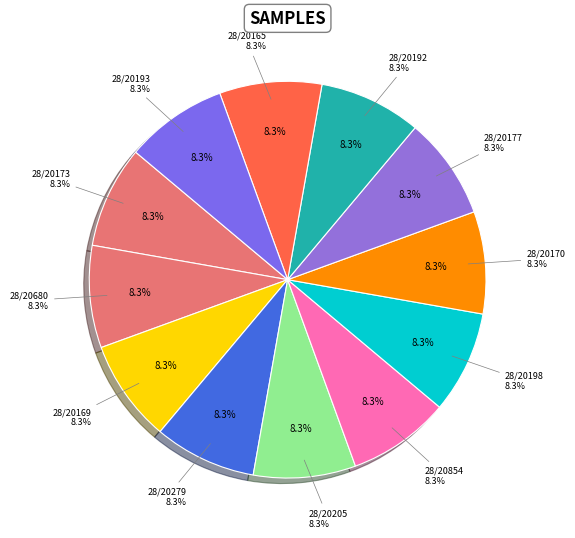

How many slices are in this pie chart?

12